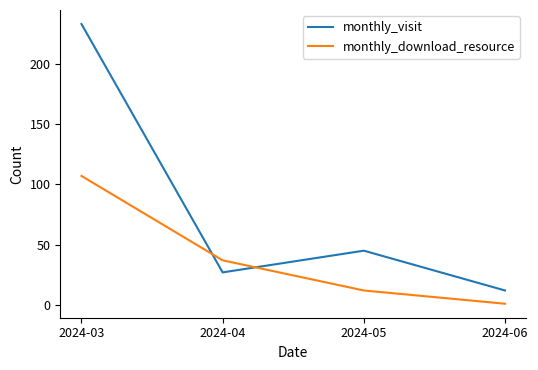

At how many categories does at least one series exceed 202?

1